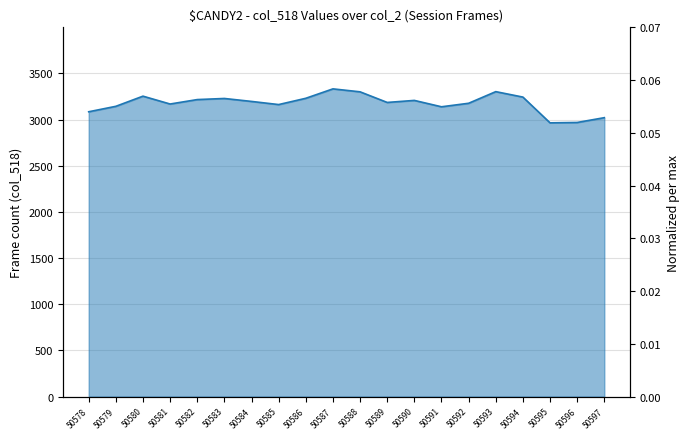

What is the sum of the values at 50586 and 50581?

6400